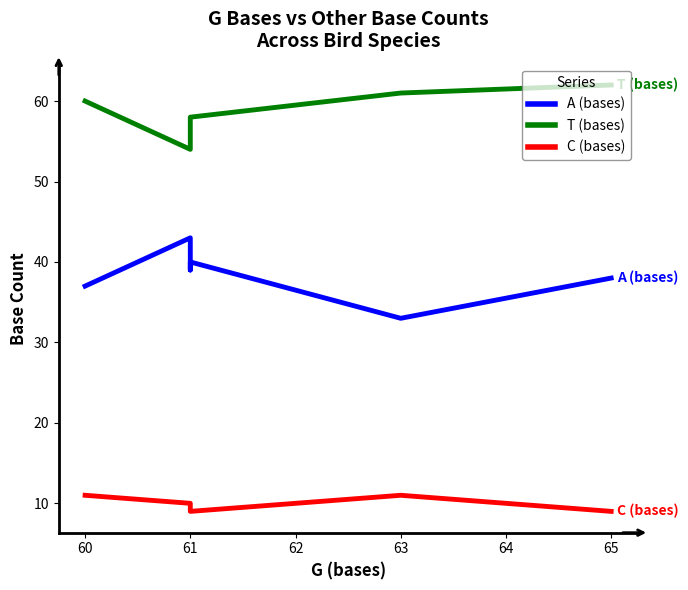

Rank the series at 61 from lowest to highest value.

C (bases), A (bases), T (bases)